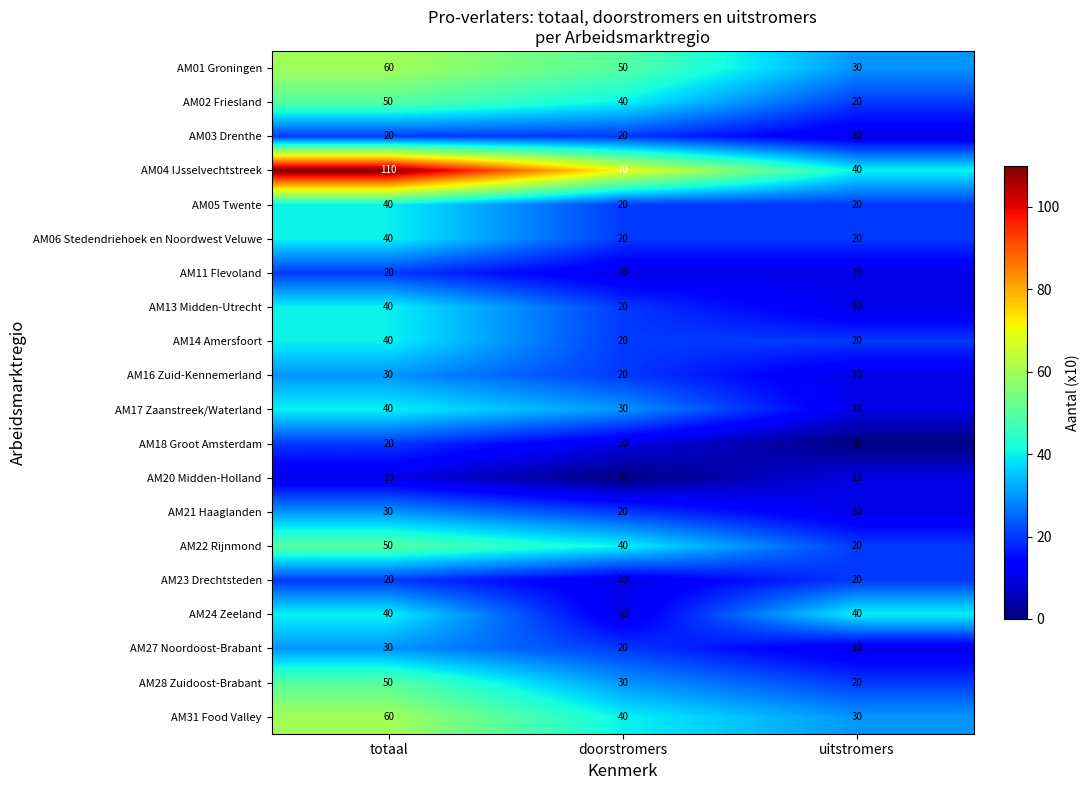

True or false: AM11 Flevoland has a value of 20 at totaal.

True